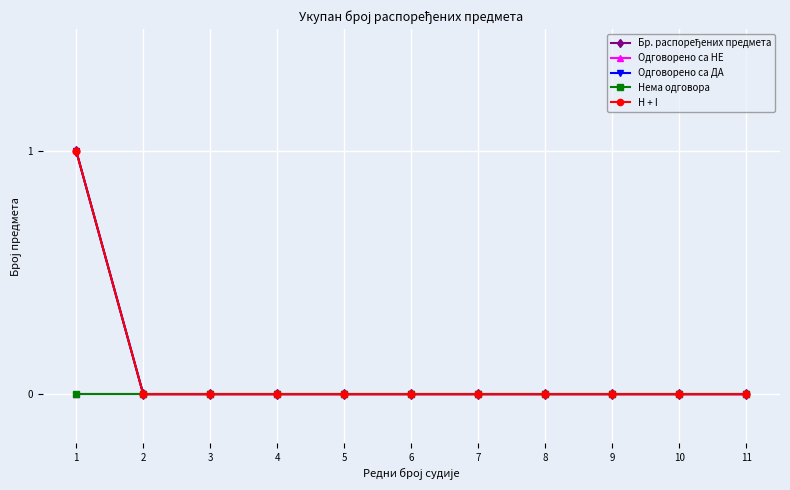

True or false: Одговорено са НЕ and H + I intersect in this chart.

False